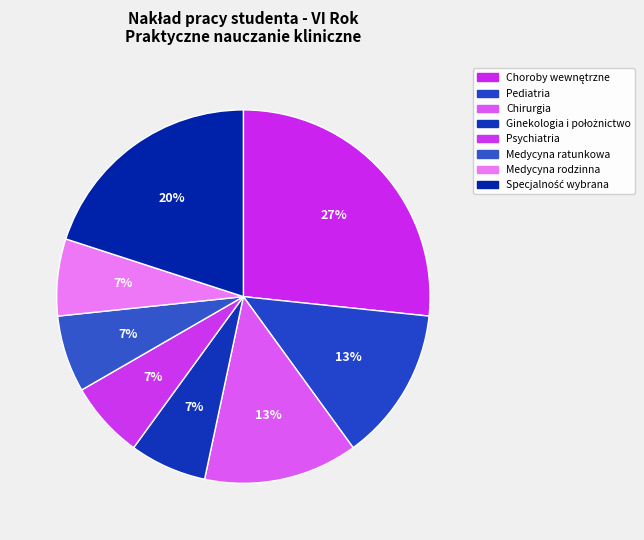

Count the number of slices in the pie.

8